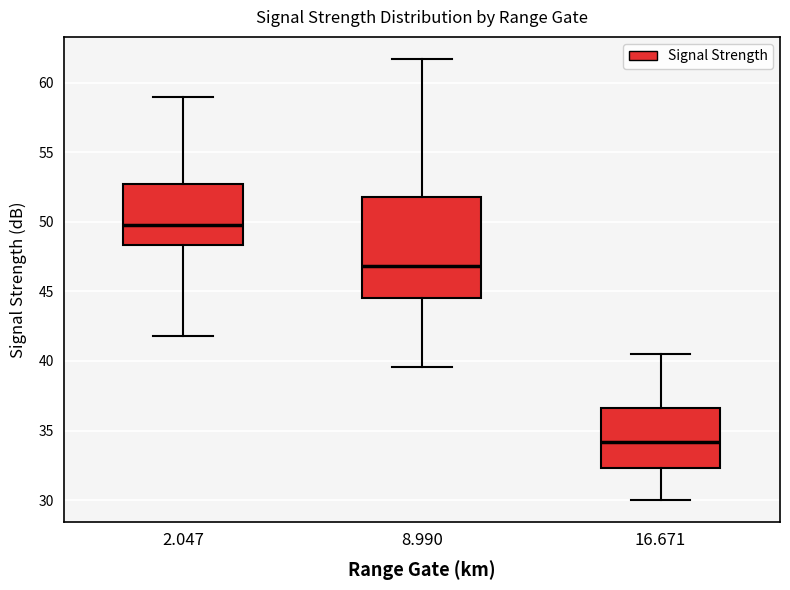

Where does the median line of the box at x = 16.671 sit on the y-axis? The values are not printed on the chart, so give them approximately, as read against the axis.

34.0